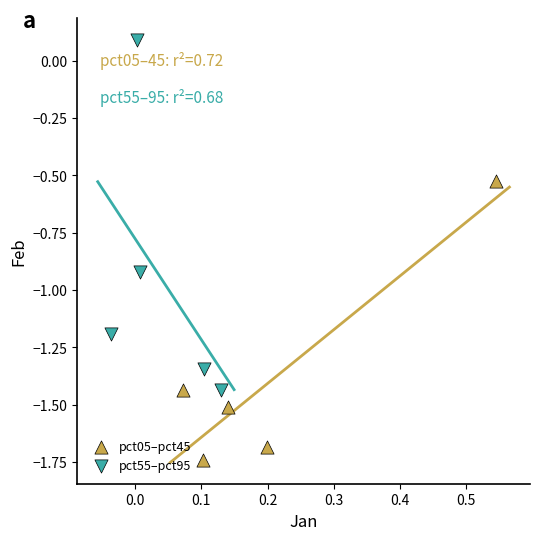

Which series reaches the minimum Y coordinate?

pct05–pct45